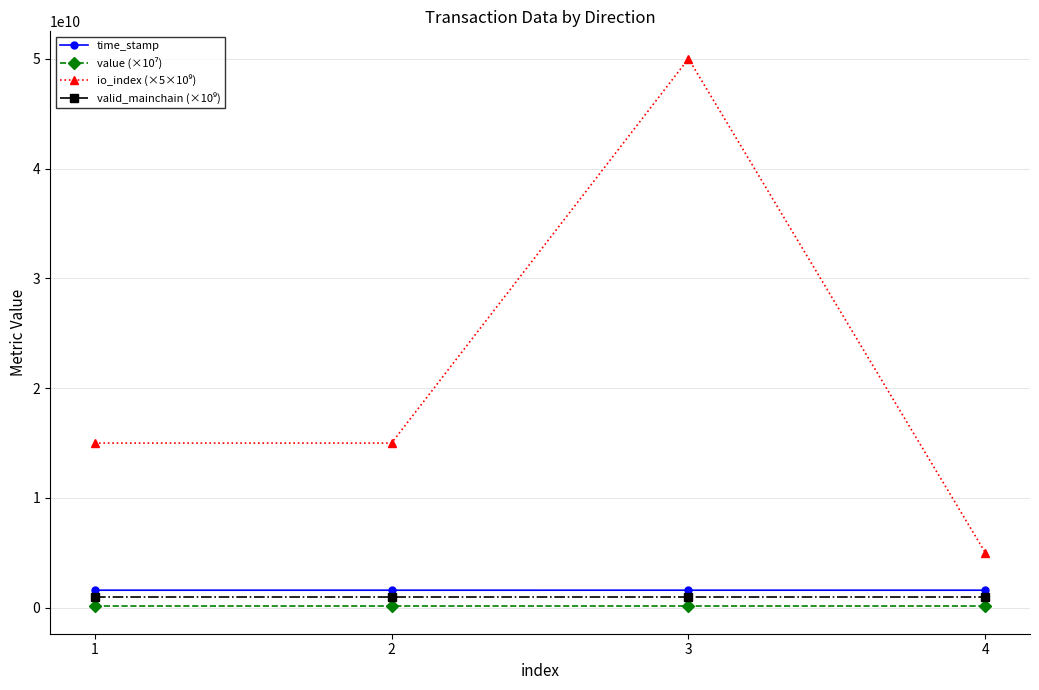

What is the minimum value for time_stamp?

1603166925.0